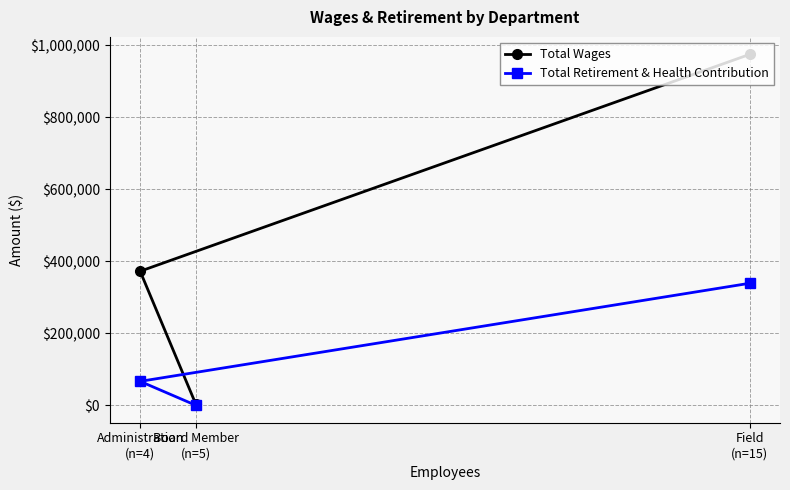

How many positive values does the Total Retirement & Health Contribution series have?

2